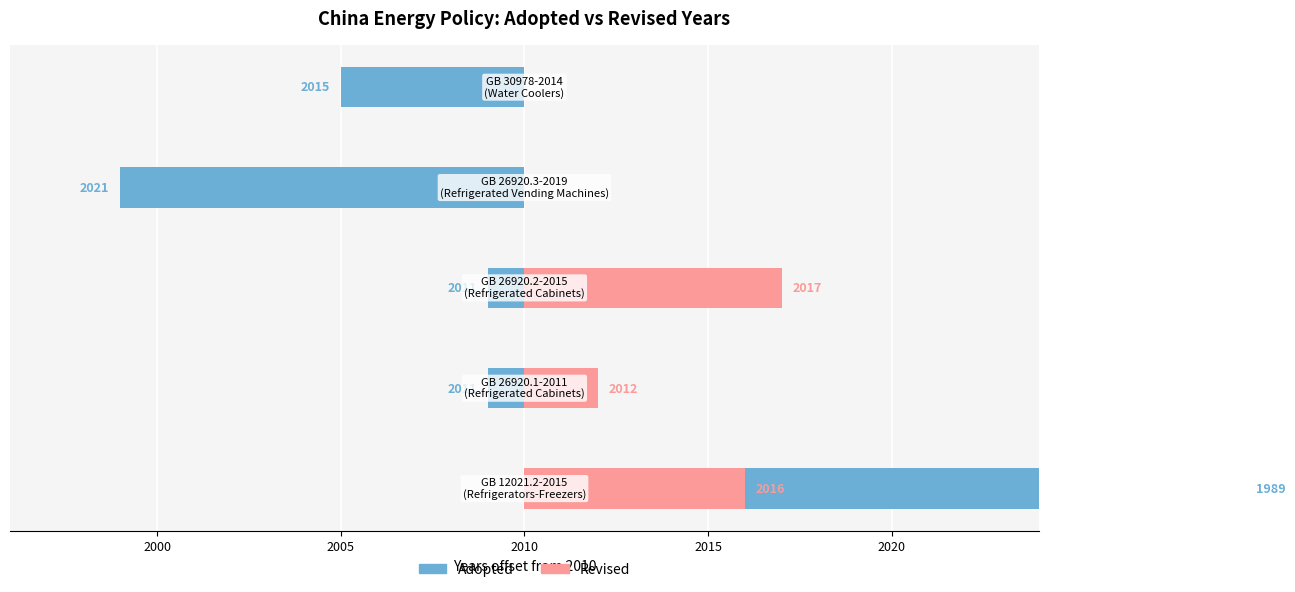

How many Revised values are between 0 and 6?

4